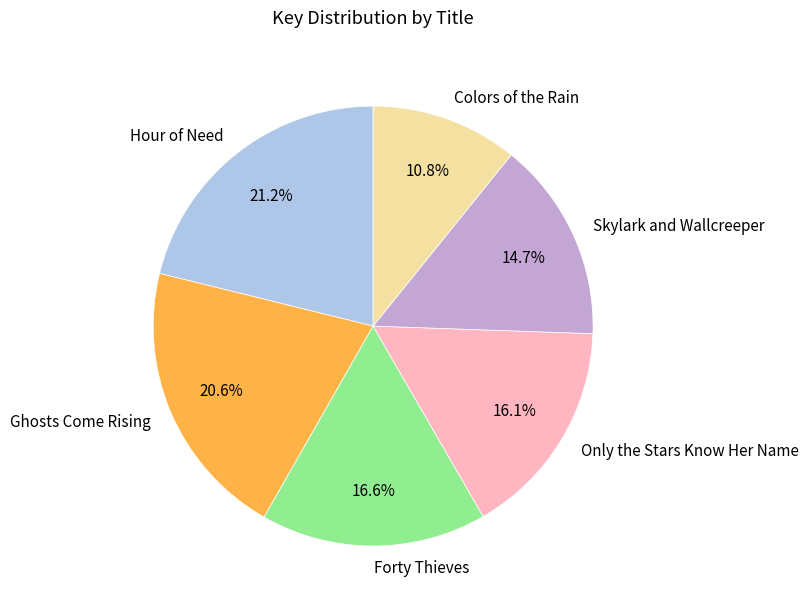

True or false: Hour of Need accounts for 36% of the total.

False